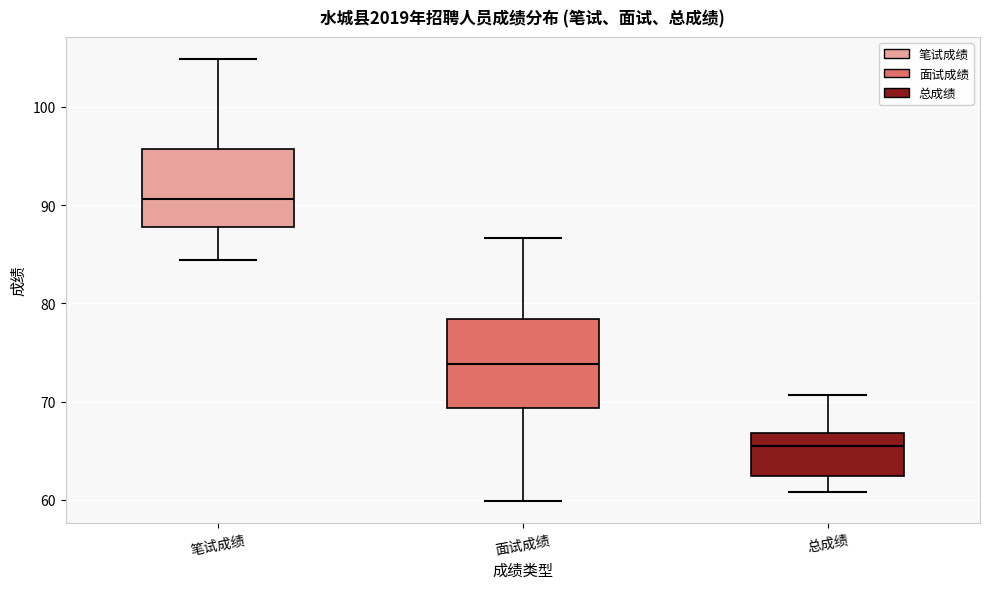

Which box's median line is the highest?

笔试成绩